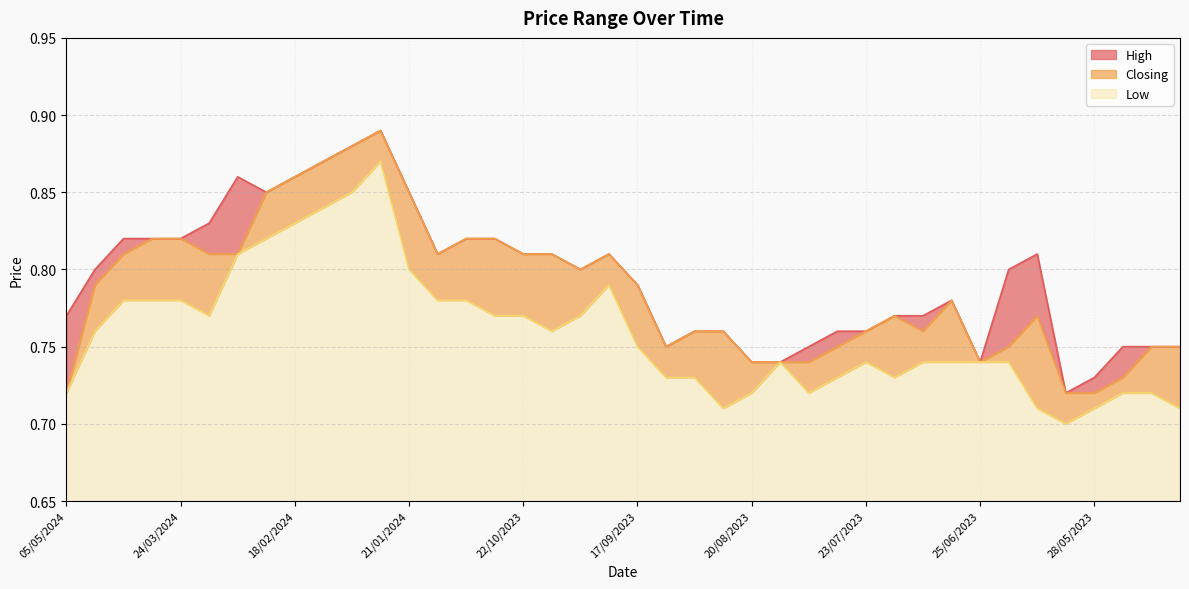

What is the average value of the High series?

0.8